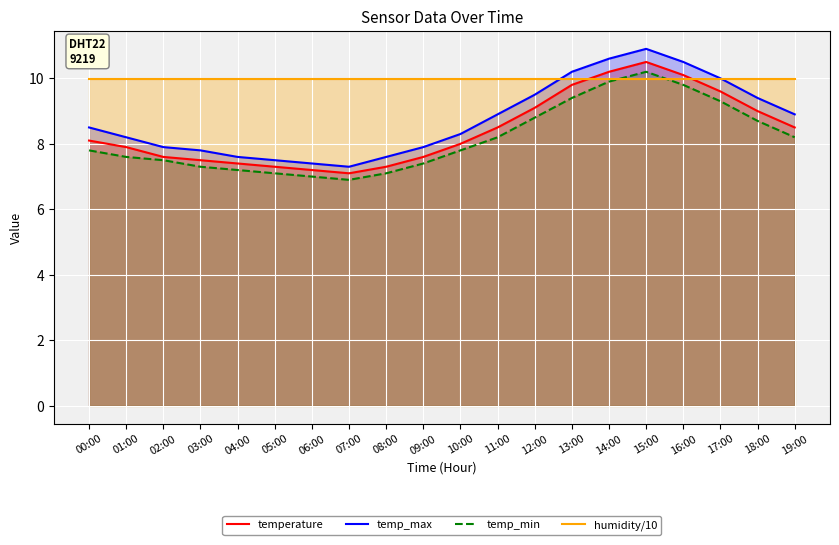

Where do temp_max and humidity/10 first cross each other?

12:00 and 13:00